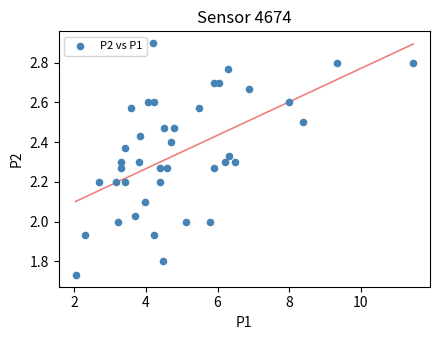

What is the range of X values (max minus min)?

9.4